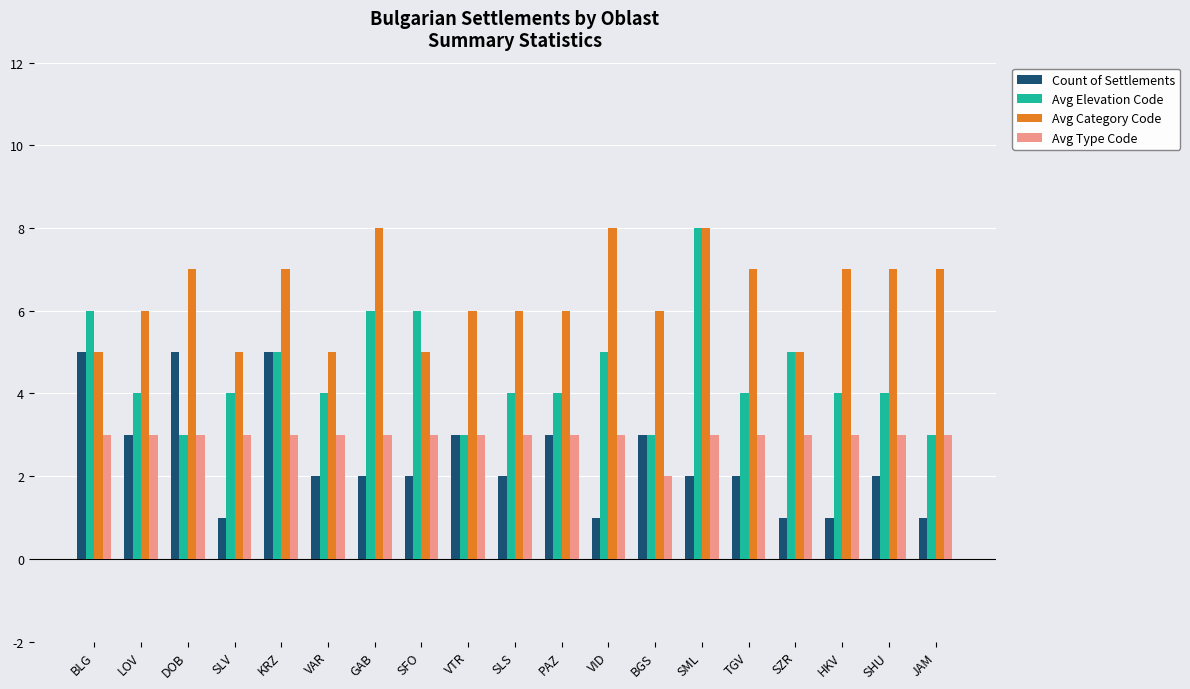

What is the label of the 8th bar from the right?

VID